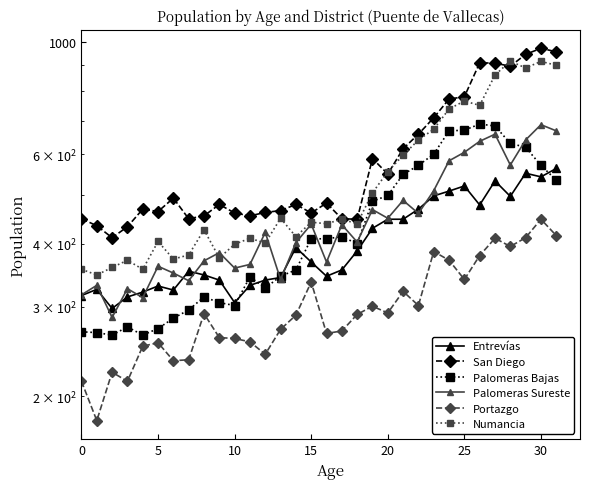

How many values in the San Diego series are below 478?

15